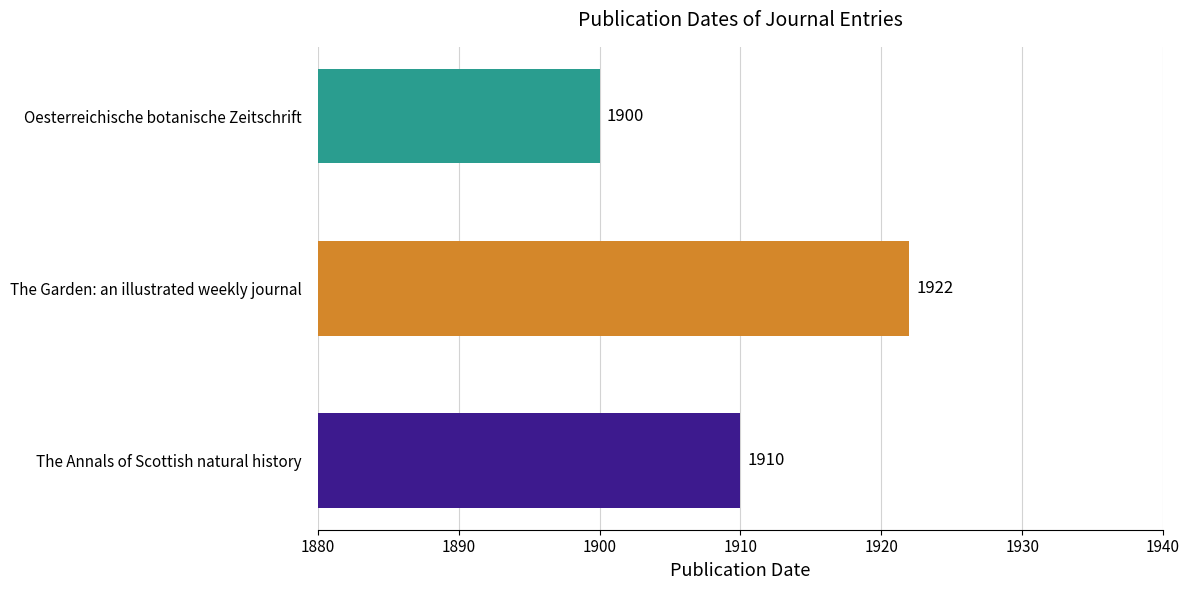

What is the change in value from The Annals of Scottish natural history to Oesterreichische botanische Zeitschrift?

-10